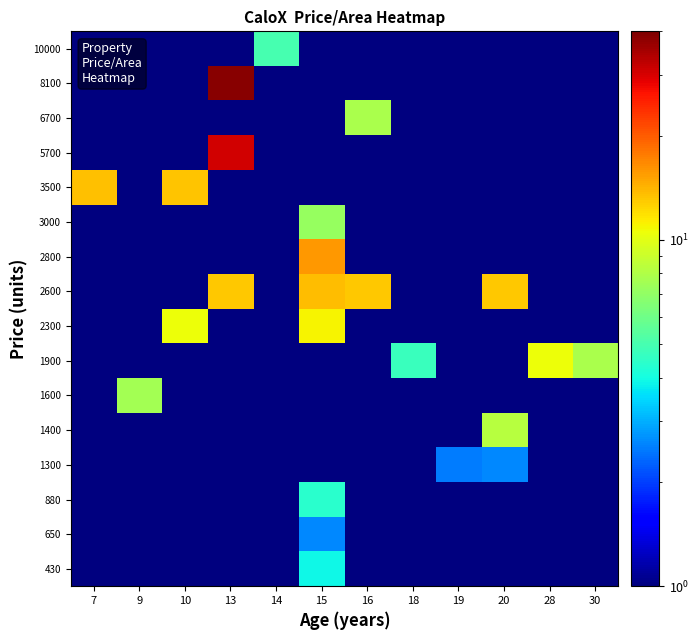

Reading left to right, extract all data points from this chart.

430: 7=0.5	9=0.5	10=0.5	13=0.5	14=0.5	15=3.9	16=0.5	18=0.5	19=0.5	20=0.5	28=0.5	30=0.5
650: 7=0.5	9=0.5	10=0.5	13=0.5	14=0.5	15=2.6	16=0.5	18=0.5	19=0.5	20=0.5	28=0.5	30=0.5
880: 7=0.5	9=0.5	10=0.5	13=0.5	14=0.5	15=4.4	16=0.5	18=0.5	19=0.5	20=0.5	28=0.5	30=0.5
1300: 7=0.5	9=0.5	10=0.5	13=0.5	14=0.5	15=0.5	16=0.5	18=0.5	19=2.5	20=2.6	28=0.5	30=0.5
1400: 7=0.5	9=0.5	10=0.5	13=0.5	14=0.5	15=0.5	16=0.5	18=0.5	19=0.5	20=8.2	28=0.5	30=0.5
1600: 7=0.5	9=7.6	10=0.5	13=0.5	14=0.5	15=0.5	16=0.5	18=0.5	19=0.5	20=0.5	28=0.5	30=0.5
1900: 7=0.5	9=0.5	10=0.5	13=0.5	14=0.5	15=0.5	16=0.5	18=4.7	19=0.5	20=0.5	28=10.6	30=7.8
2300: 7=0.5	9=0.5	10=10.5	13=0.5	14=0.5	15=11.0	16=0.5	18=0.5	19=0.5	20=0.5	28=0.5	30=0.5
2600: 7=0.5	9=0.5	10=0.5	13=13.0	14=0.5	15=13.7	16=13.0	18=0.5	19=0.5	20=13.0	28=0.5	30=0.5
2800: 7=0.5	9=0.5	10=0.5	13=0.5	14=0.5	15=15.8	16=0.5	18=0.5	19=0.5	20=0.5	28=0.5	30=0.5
3000: 7=0.5	9=0.5	10=0.5	13=0.5	14=0.5	15=7.1	16=0.5	18=0.5	19=0.5	20=0.5	28=0.5	30=0.5
3500: 7=13.5	9=0.5	10=13.2	13=0.5	14=0.5	15=0.5	16=0.5	18=0.5	19=0.5	20=0.5	28=0.5	30=0.5
5700: 7=0.5	9=0.5	10=0.5	13=30.8	14=0.5	15=0.5	16=0.5	18=0.5	19=0.5	20=0.5	28=0.5	30=0.5
6700: 7=0.5	9=0.5	10=0.5	13=0.5	14=0.5	15=0.5	16=7.8	18=0.5	19=0.5	20=0.5	28=0.5	30=0.5
8100: 7=0.5	9=0.5	10=0.5	13=38.6	14=0.5	15=0.5	16=0.5	18=0.5	19=0.5	20=0.5	28=0.5	30=0.5
10000: 7=0.5	9=0.5	10=0.5	13=0.5	14=5.0	15=0.5	16=0.5	18=0.5	19=0.5	20=0.5	28=0.5	30=0.5